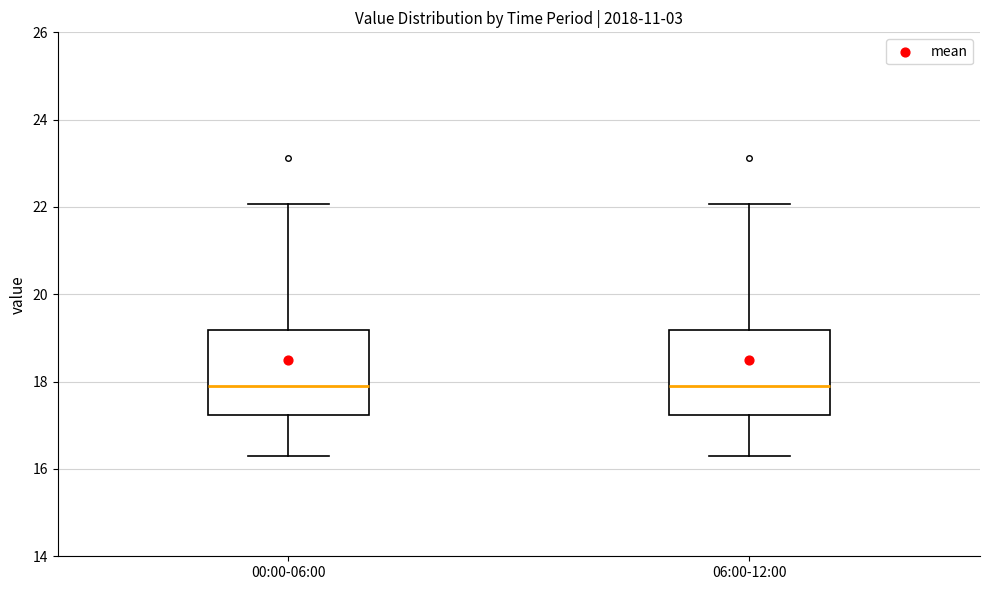

Where is the upper edge of the box for 00:00-06:00 on the y-axis? The values are not printed on the chart, so give them approximately, as read against the axis.

19.2